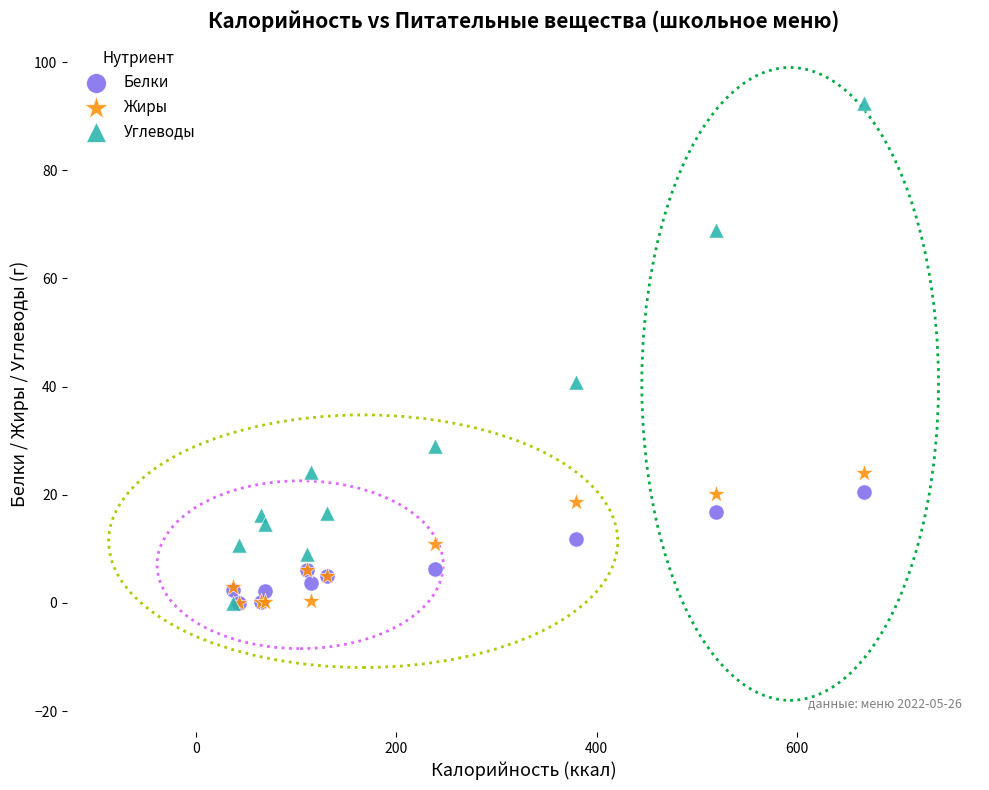

In the Углеводы series, what Y value is closest to 46?

40.8